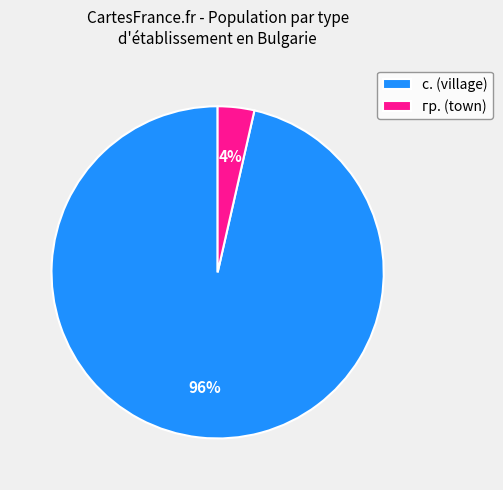

What is the largest slice in the pie chart?

с. (village)